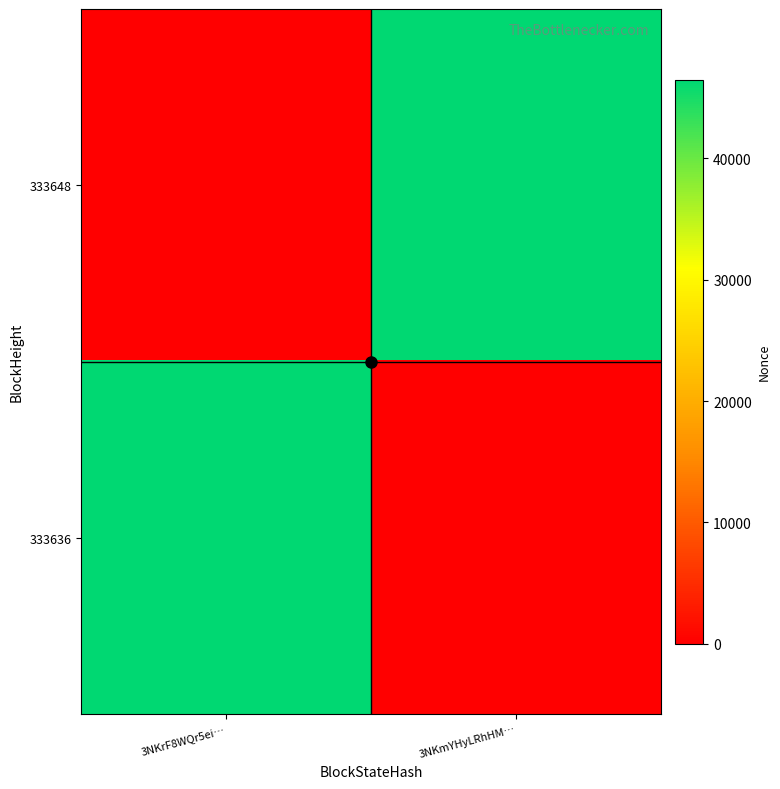

Reading left to right, what are all the values shown in this chart?

333648: 3NKrF8WQr5ei…=0	3NKmYHyLRhHM…=46483
333636: 3NKrF8WQr5ei…=46483	3NKmYHyLRhHM…=0